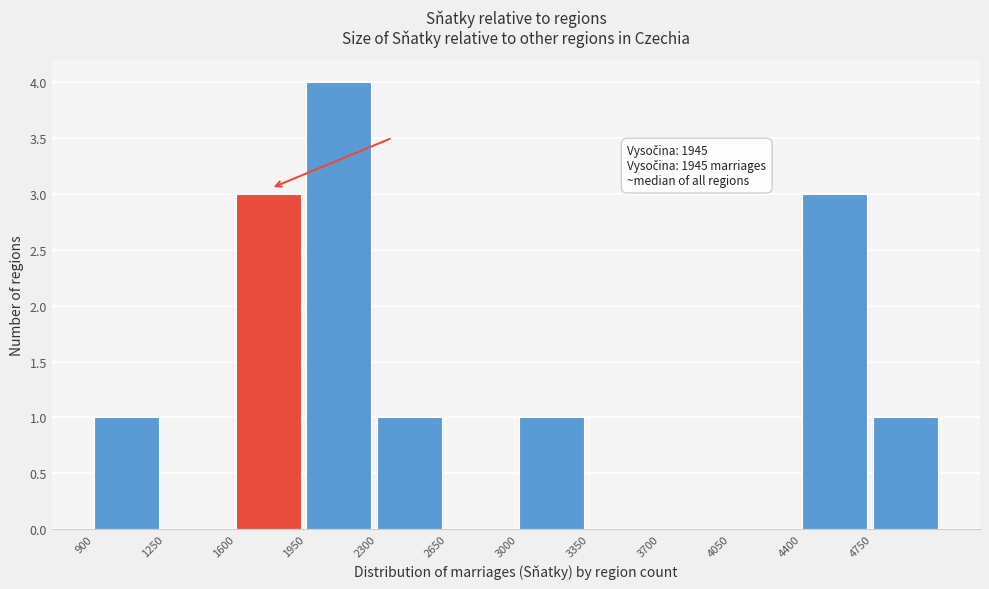

Over which range of the x-axis is the bar tallest?

1950 to 2300